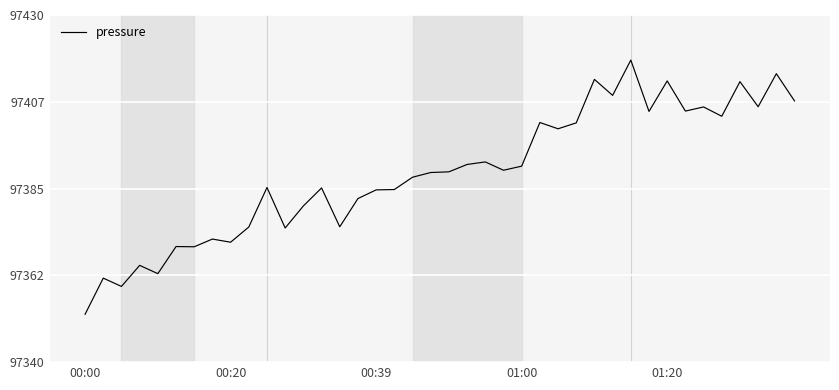

What is the maximum value shown in the chart?

97418.3